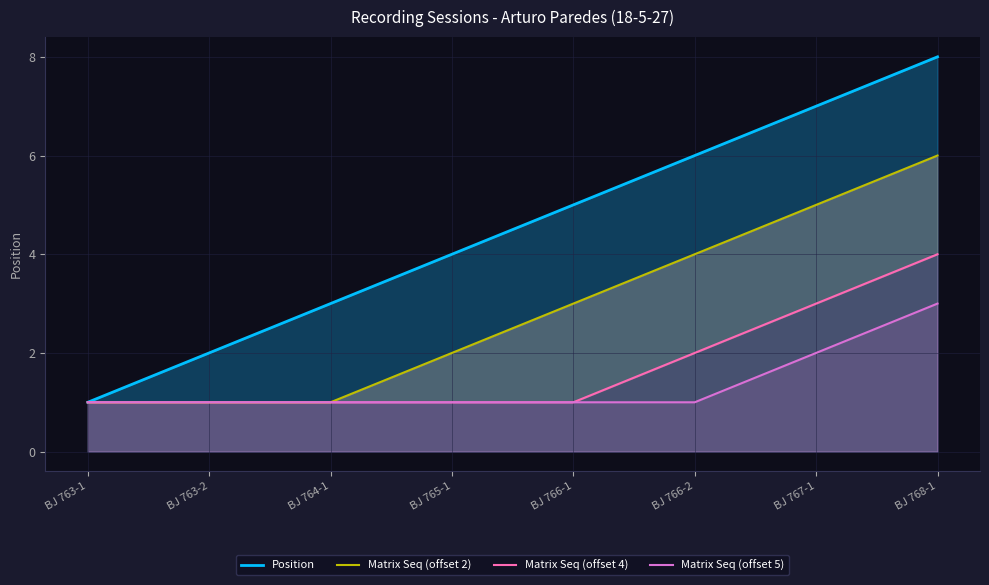

How many categories are shown in the chart?

8